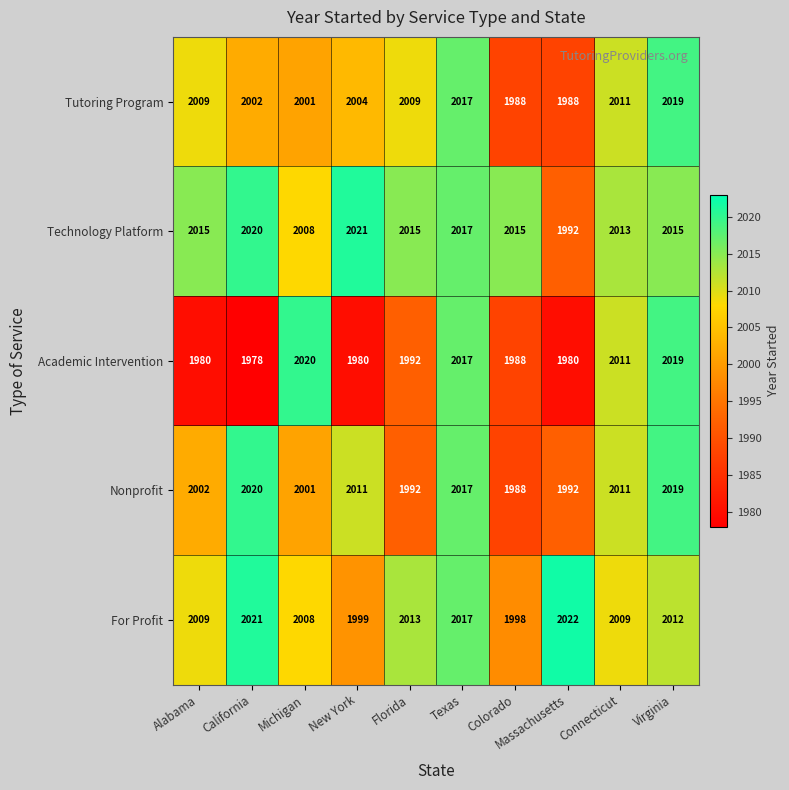

At which label does Academic Intervention reach its peak?

Michigan